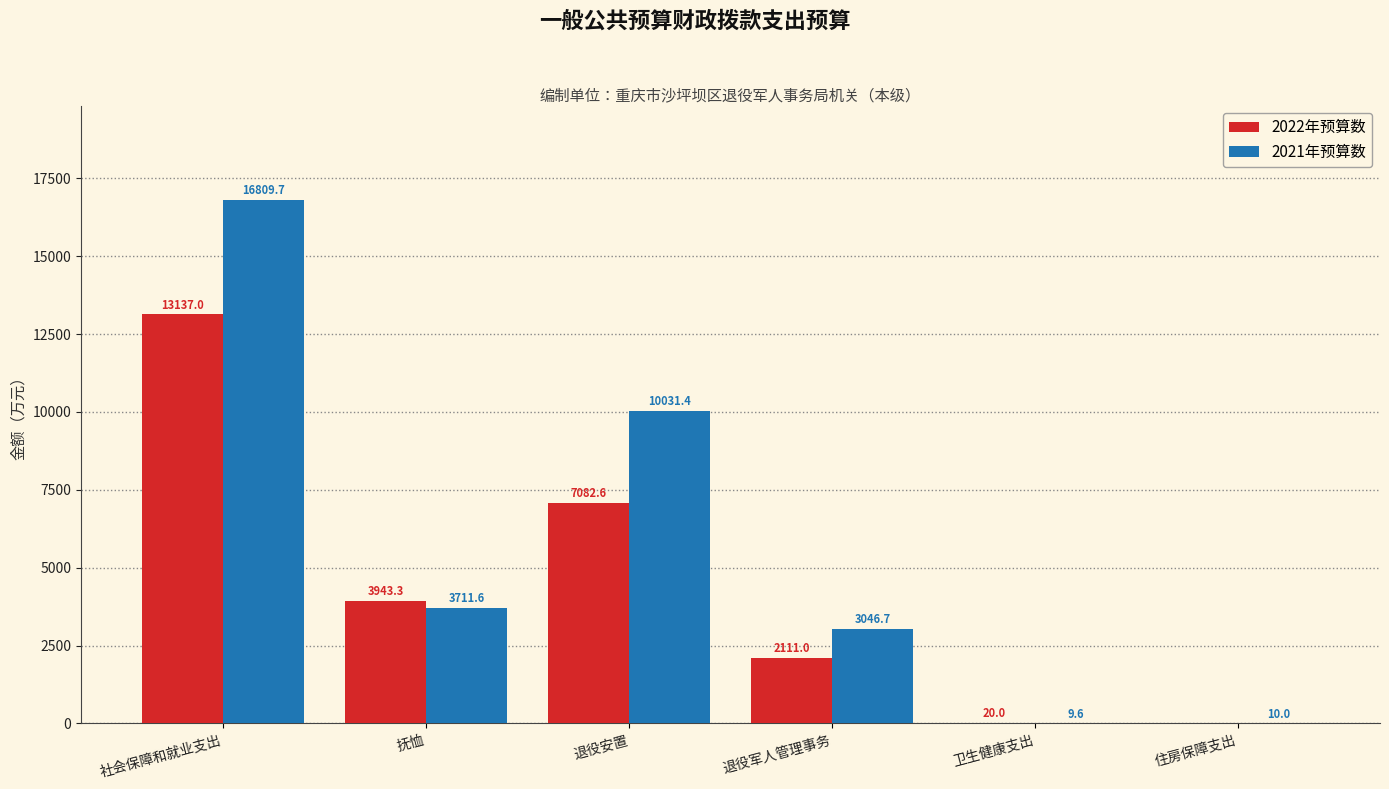

At which category is the sum across all series the highest?

社会保障和就业支出